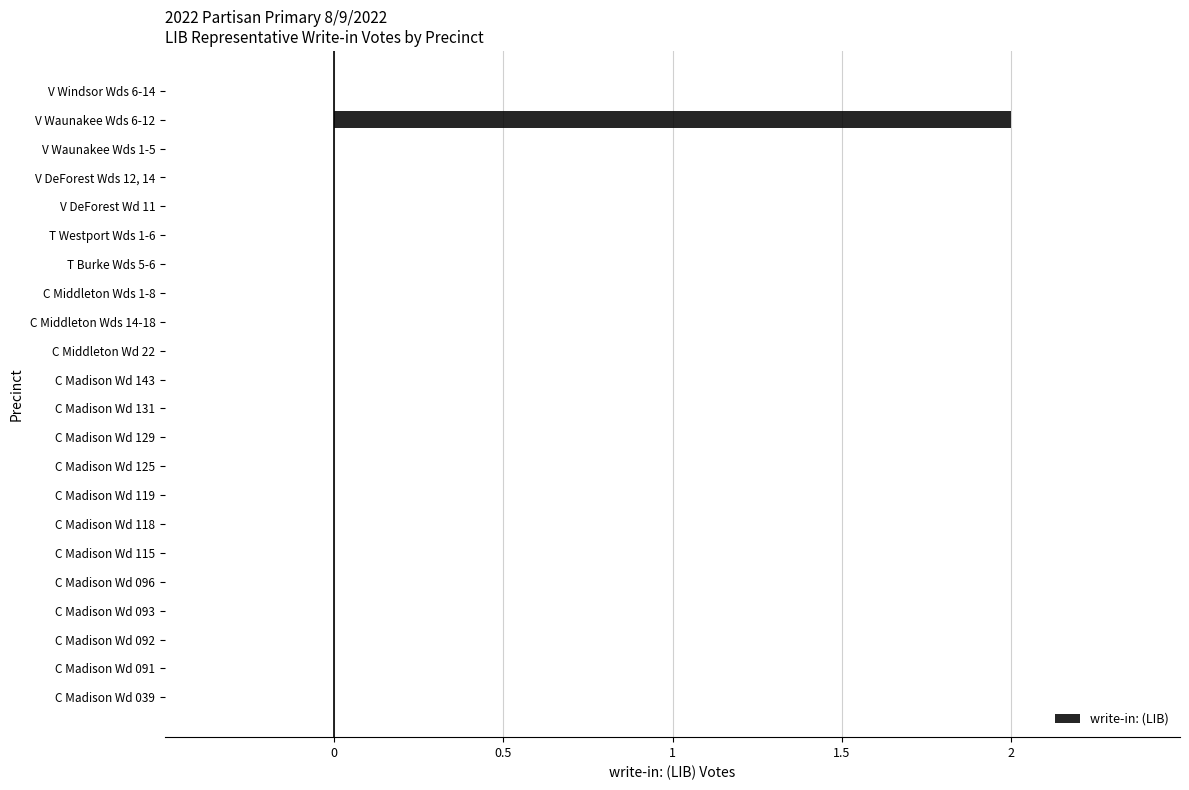

Reading bottom to top, list all the values displayed in this chart.

C Madison Wd 039=0	C Madison Wd 091=0	C Madison Wd 092=0	C Madison Wd 093=0	C Madison Wd 096=0	C Madison Wd 115=0	C Madison Wd 118=0	C Madison Wd 119=0	C Madison Wd 125=0	C Madison Wd 129=0	C Madison Wd 131=0	C Madison Wd 143=0	C Middleton Wd 22=0	C Middleton Wds 14-18=0	C Middleton Wds 1-8=0	T Burke Wds 5-6=0	T Westport Wds 1-6=0	V DeForest Wd 11=0	V DeForest Wds 12, 14=0	V Waunakee Wds 1-5=0	V Waunakee Wds 6-12=2	V Windsor Wds 6-14=0